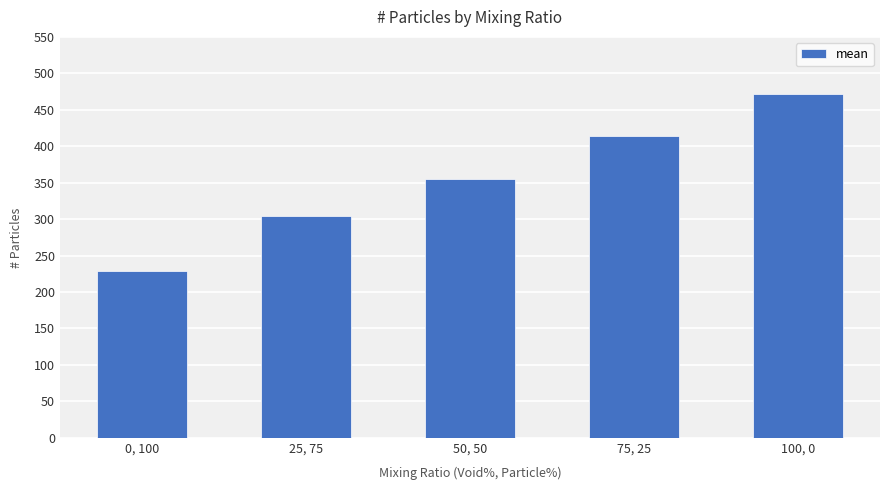

Which has a higher value, 25, 75 or 0, 100?

25, 75